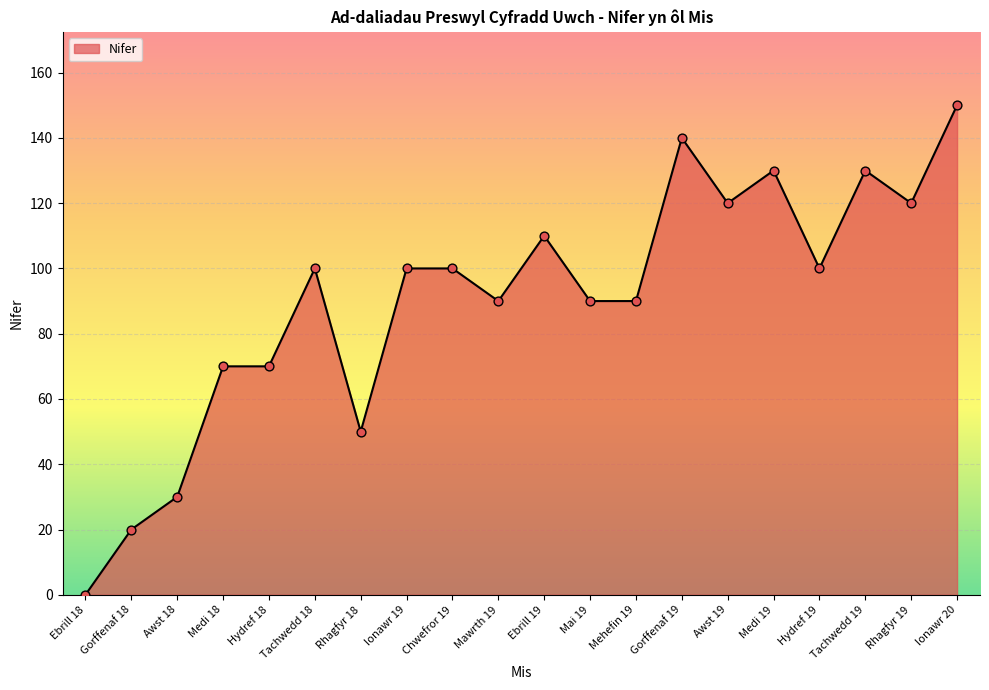

What is the change in value from Awst 19 to Hydref 19?

-20